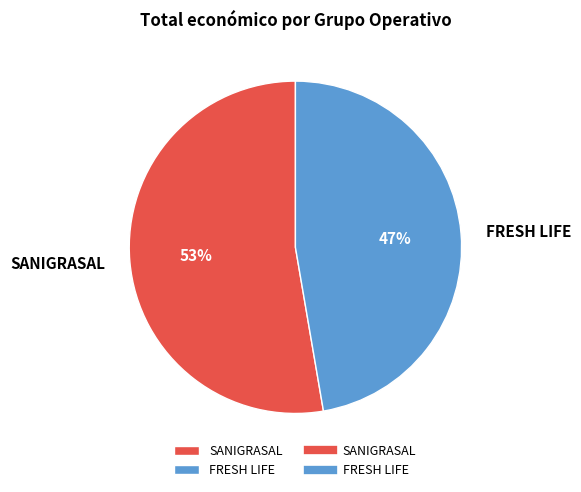

What is the ratio of the value at SANIGRASAL to the value at FRESH LIFE?

1.1